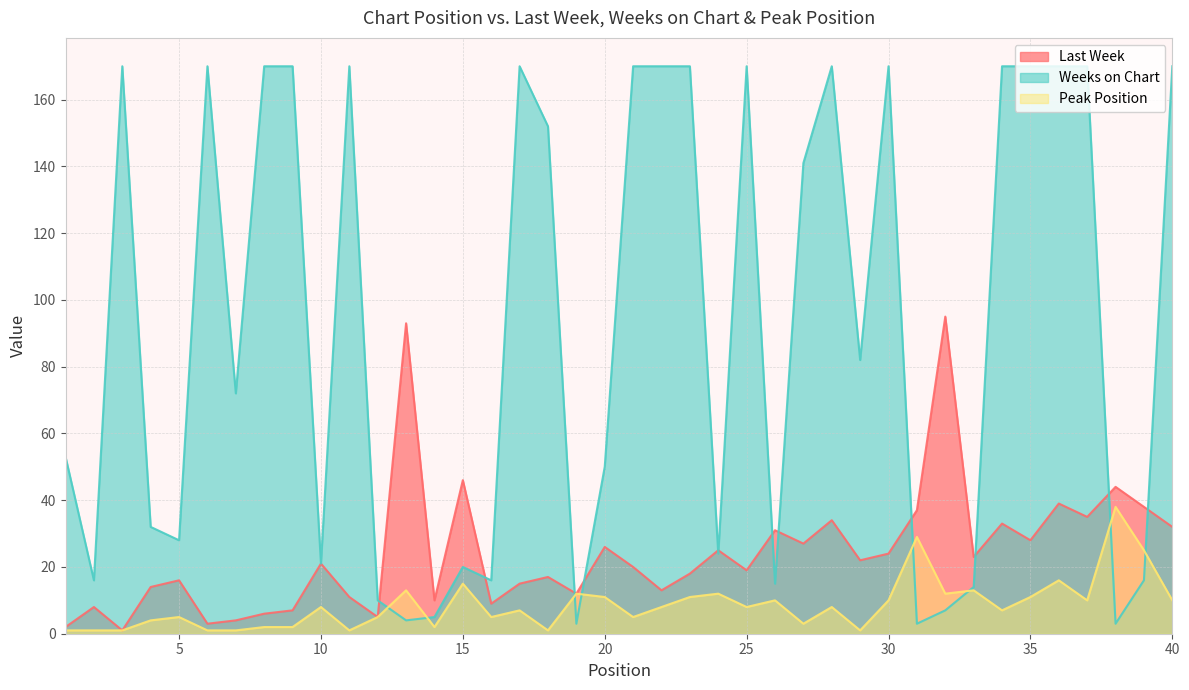

What is the sum of all Peak Position values?

345